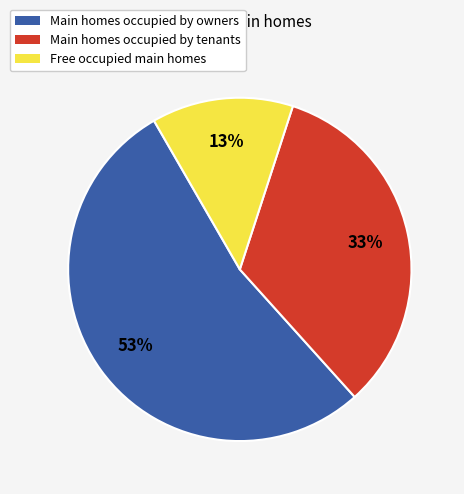

Which slice is the largest?

Main homes occupied by owners